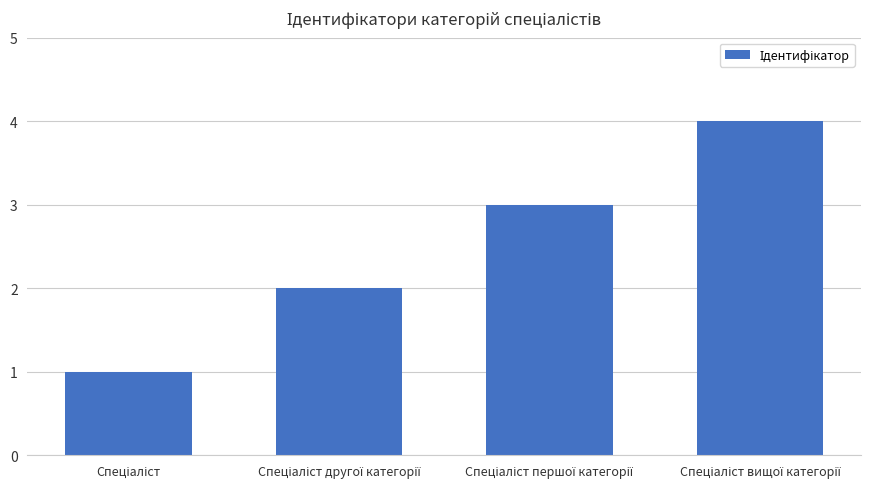

What is the difference between the maximum and minimum values?

3